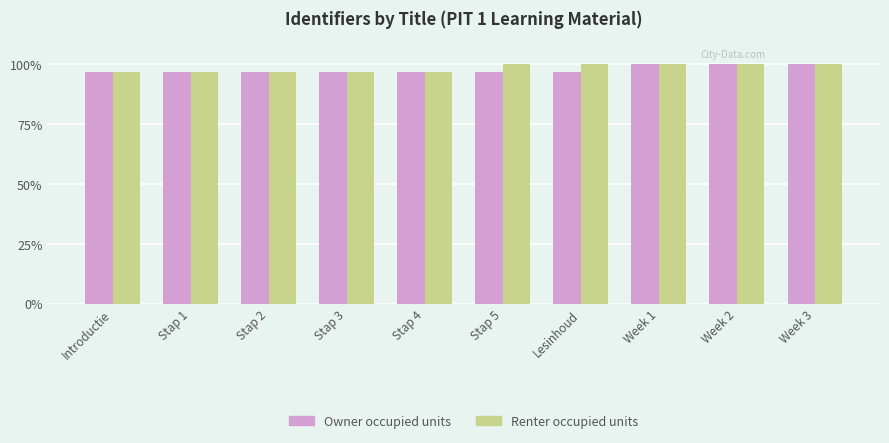

What is the average value of the Renter occupied units series?

98.3